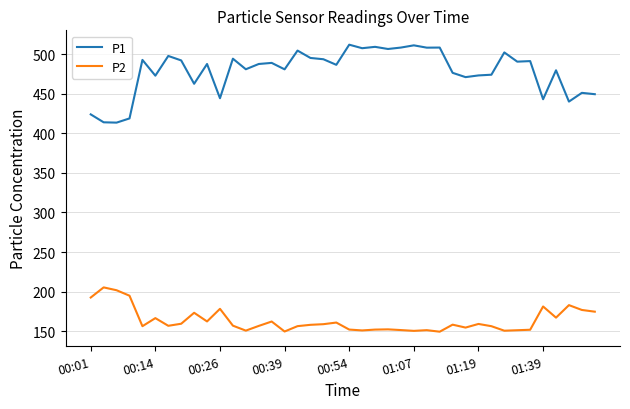

What is the greatest value displayed?

511.9